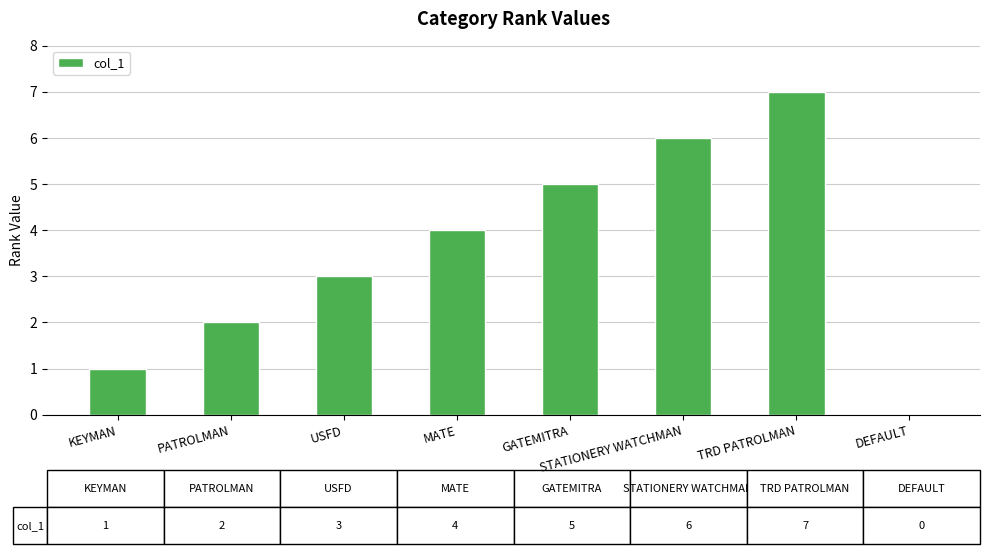

What is the sum of the values at STATIONERY WATCHMAN and DEFAULT?

6